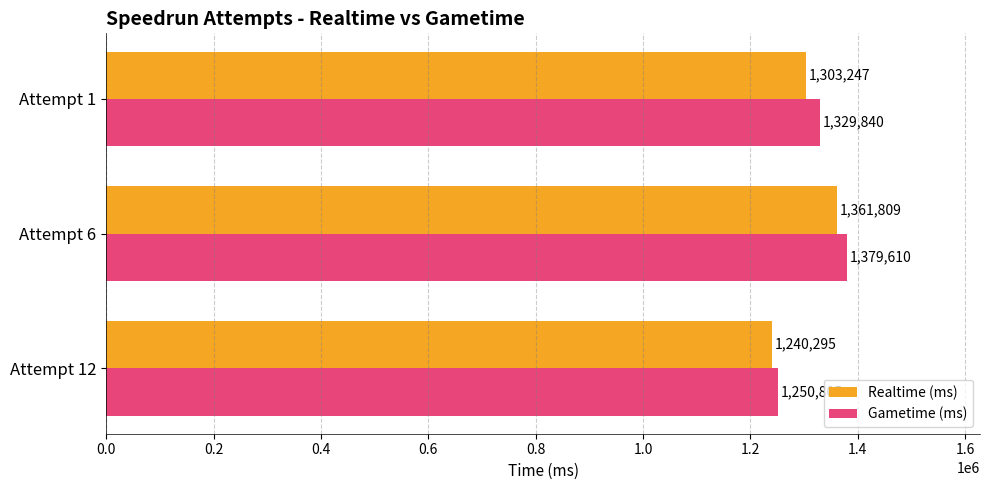

The value of Gametime (ms) at Attempt 1 is 270170. True or false?

False